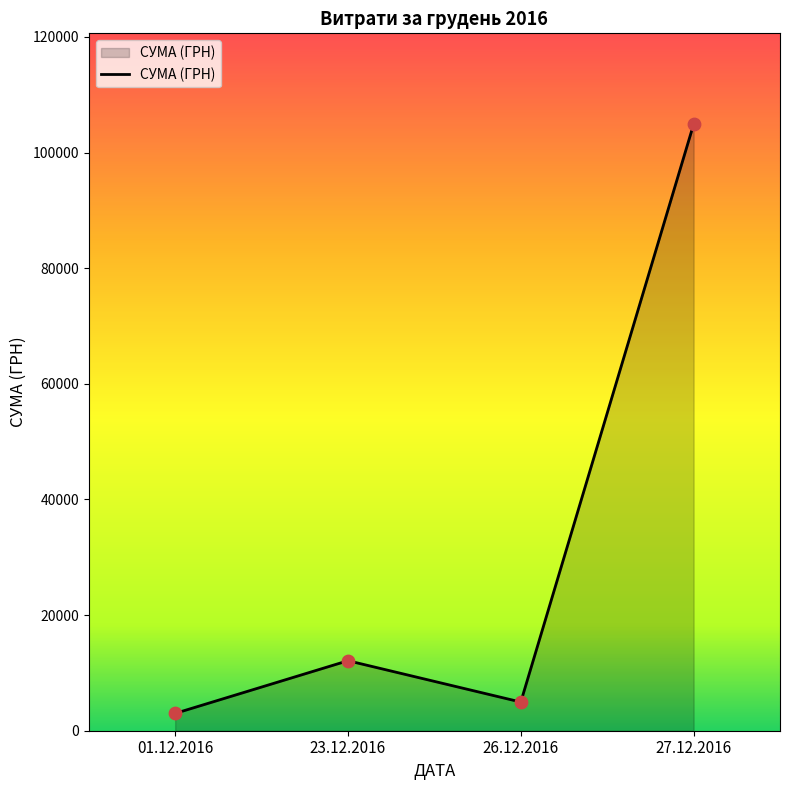

Which has a higher value, 26.12.2016 or 01.12.2016?

26.12.2016